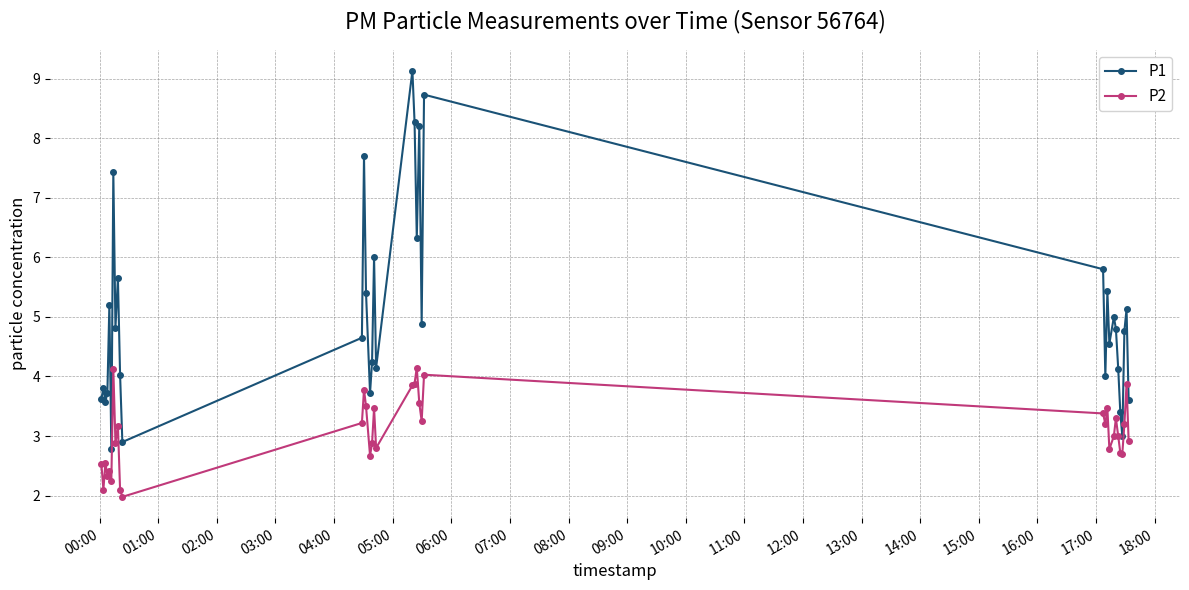

List the series in order of their peak value, lowest first.

P2, P1